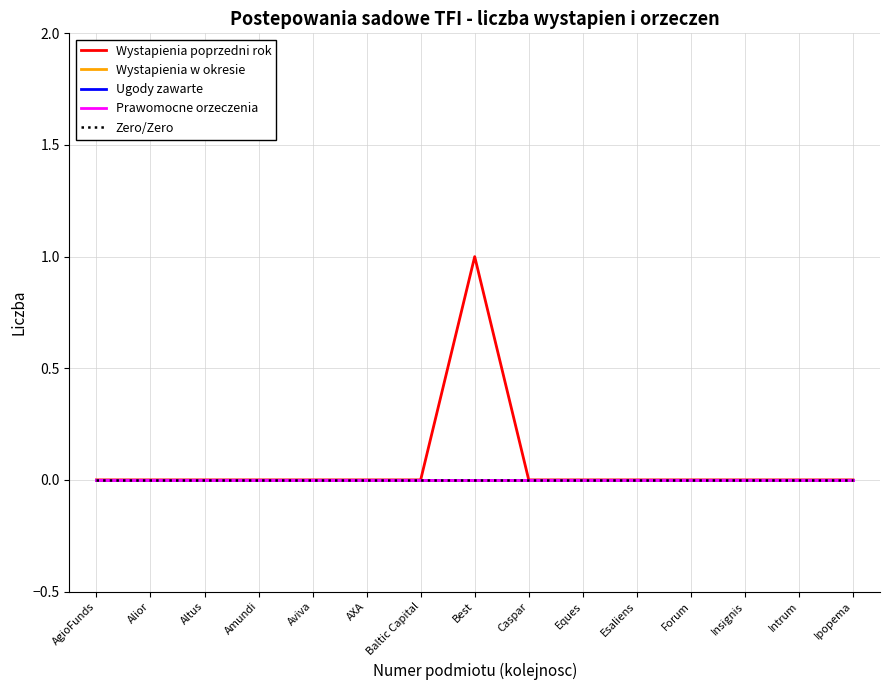

Reading right to left, what are all the values shown in this chart?

Wystapienia poprzedni rok: 0	0	0	0	0	0	0	1	0	0	0	0	0	0	0
Wystapienia w okresie: 0	0	0	0	0	0	0	0	0	0	0	0	0	0	0
Ugody zawarte: 0	0	0	0	0	0	0	0	0	0	0	0	0	0	0
Prawomocne orzeczenia: 0	0	0	0	0	0	0	0	0	0	0	0	0	0	0
Zero/Zero: 0	0	0	0	0	0	0	0	0	0	0	0	0	0	0